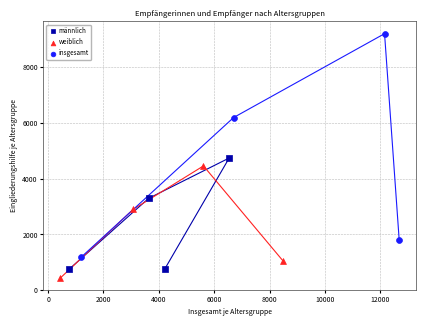

Which series reaches the maximum Y coordinate?

insgesamt